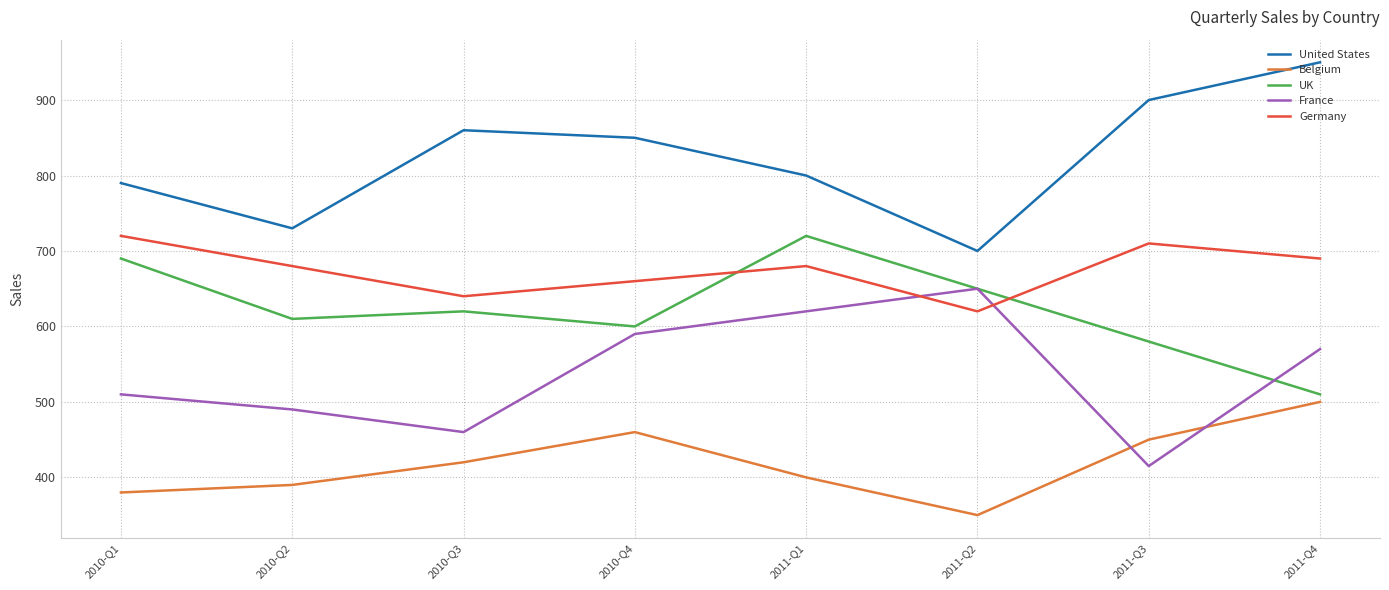

Where is the first local minimum for Germany?

2010-Q3